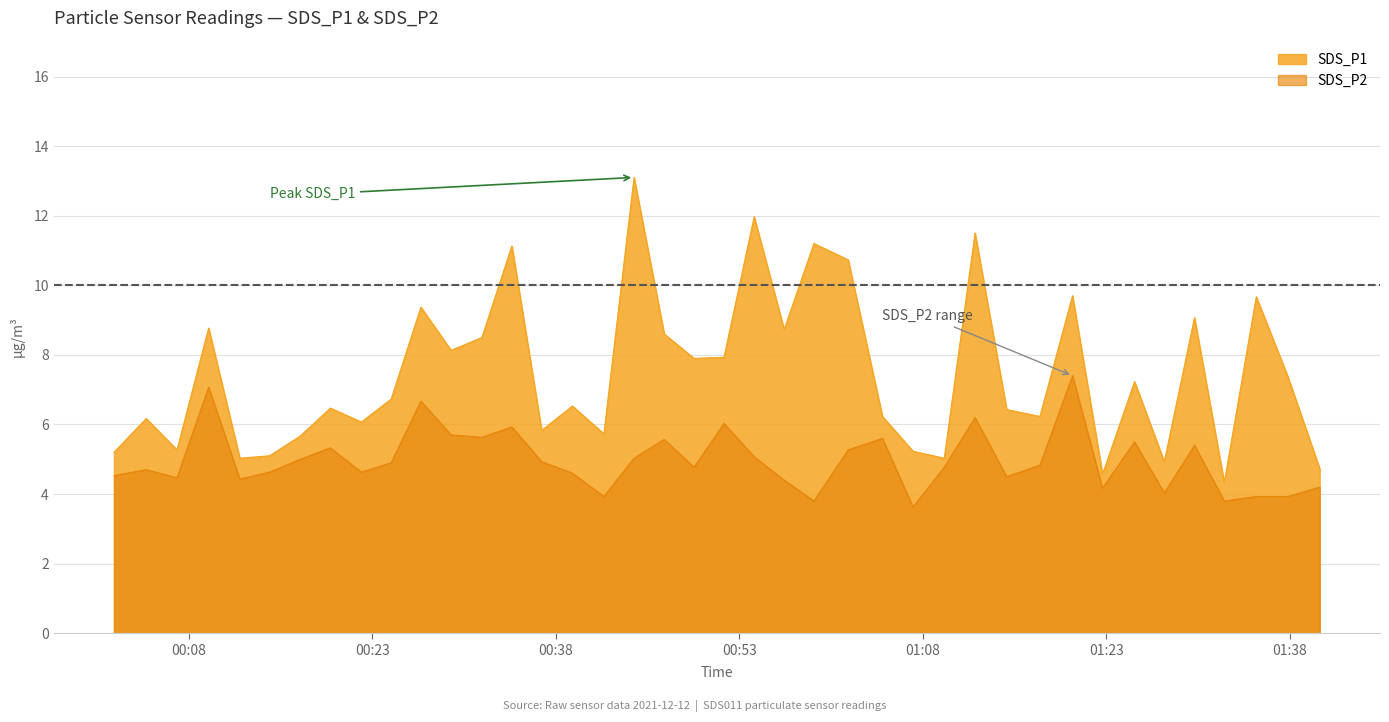

What is the difference between the SDS_P1 values at 2021/12/12 01:22:41 and 2021/12/12 00:41:56?

1.2